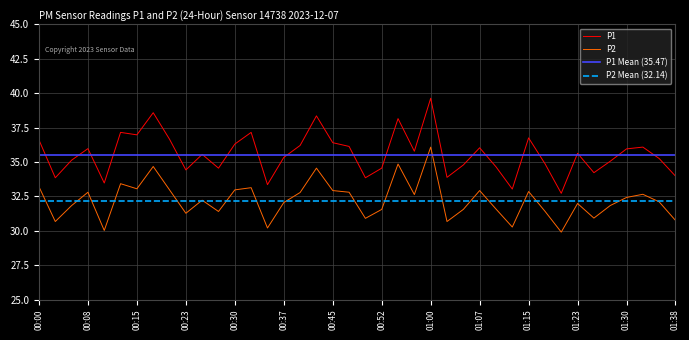

Rank the categories by P2 value from lowest to highest.

01:20, 00:10, 00:35, 01:12, 00:02, 01:02, 01:38, 00:50, 01:25, 00:23, 00:27, 01:18, 00:52, 01:05, 01:10, 00:05, 01:28, 01:23, 00:37, 01:35, 00:25, 01:30, 00:57, 01:33, 00:40, 00:08, 00:47, 01:15, 00:45, 01:07, 00:20, 00:30, 00:15, 00:32, 00:00, 00:13, 00:42, 00:18, 00:55, 01:00